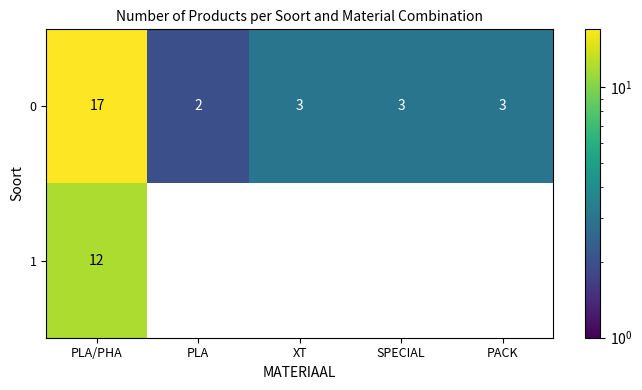

Reading left to right, list all the values displayed in this chart.

0: PLA/PHA=17	PLA=2	XT=3	SPECIAL=3	PACK=3
1: PLA/PHA=12	PLA=0	XT=0	SPECIAL=0	PACK=0